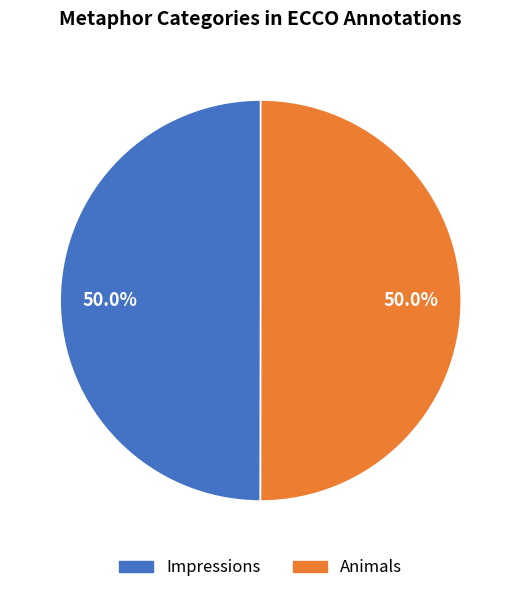

Combined, do Impressions and Animals account for over 50%?

Yes